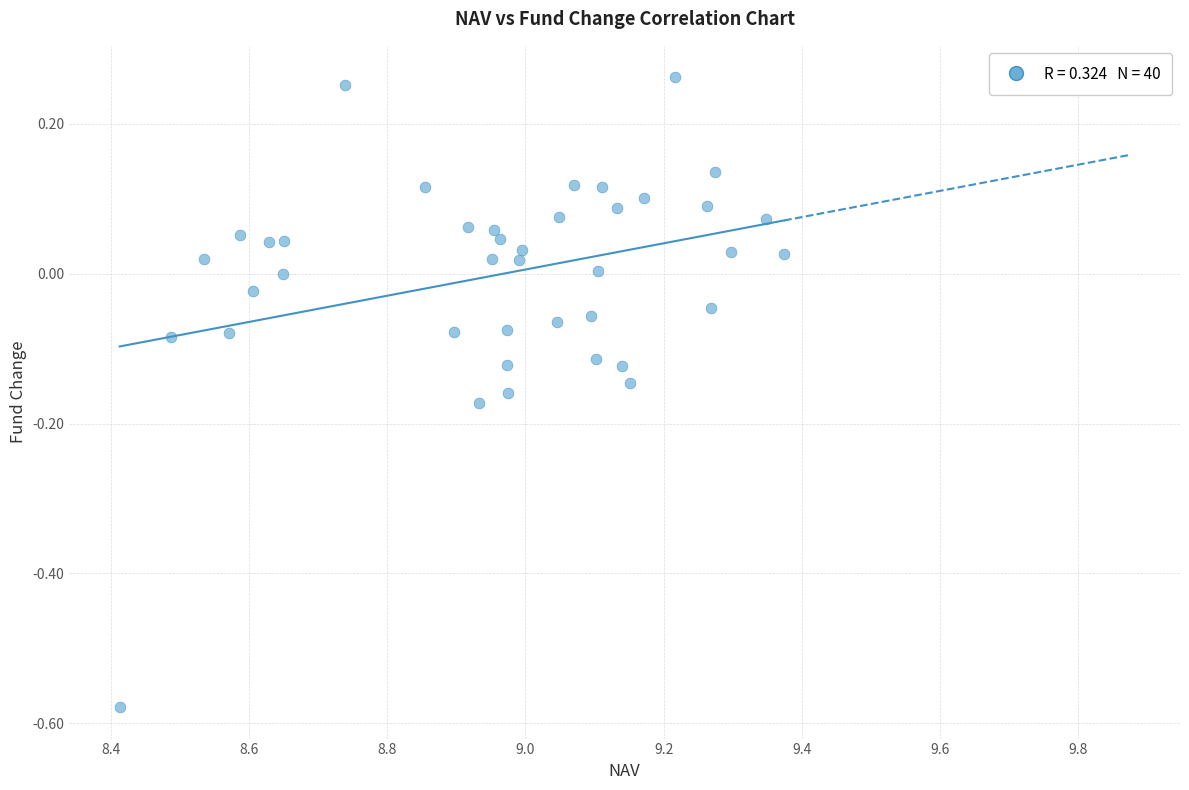

What is the range of Y values (max minus min)?

0.8